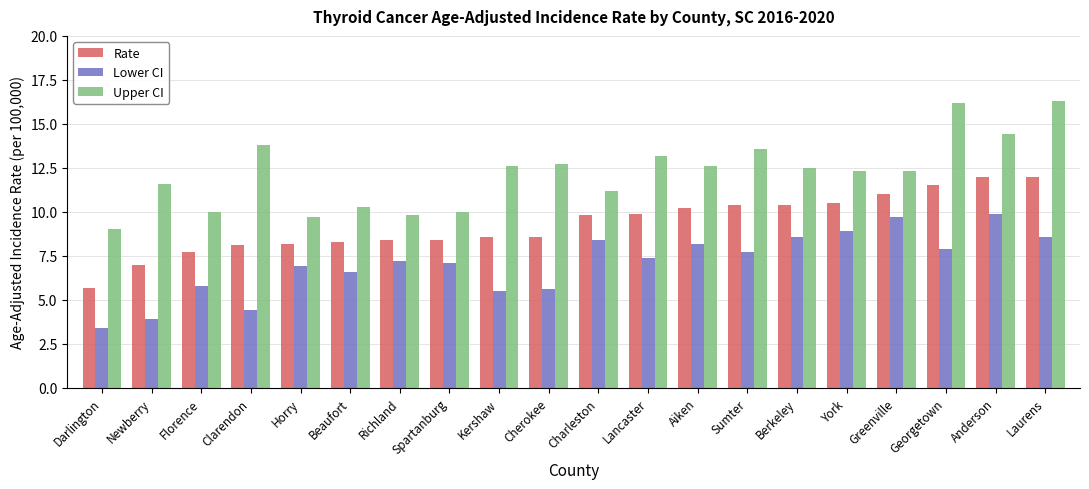

At which label does Upper CI reach its minimum?

Darlington